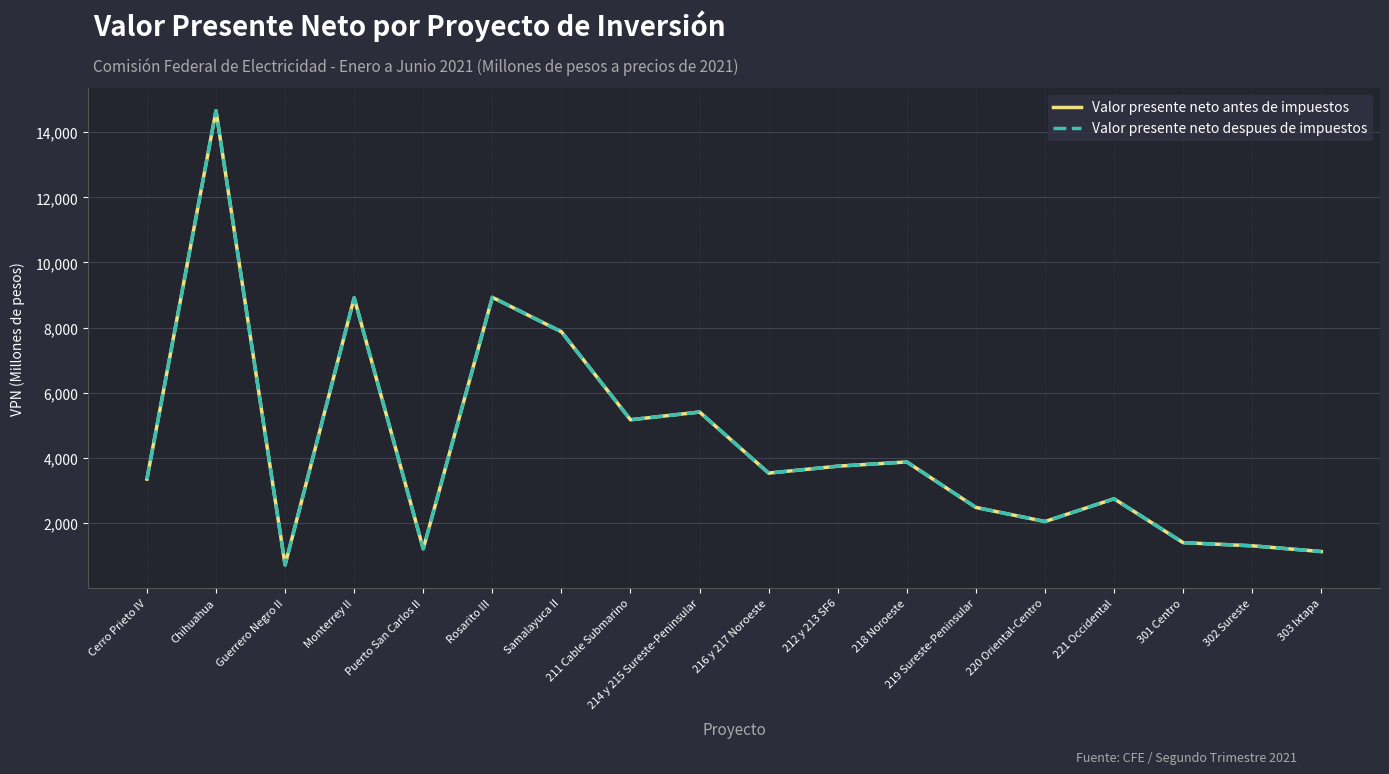

Does the chart display data point markers on the line(s)?

No